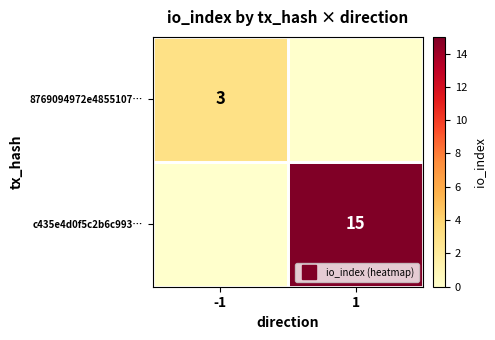

True or false: 8769094972e4855107… has a value of 0 at 1.

True